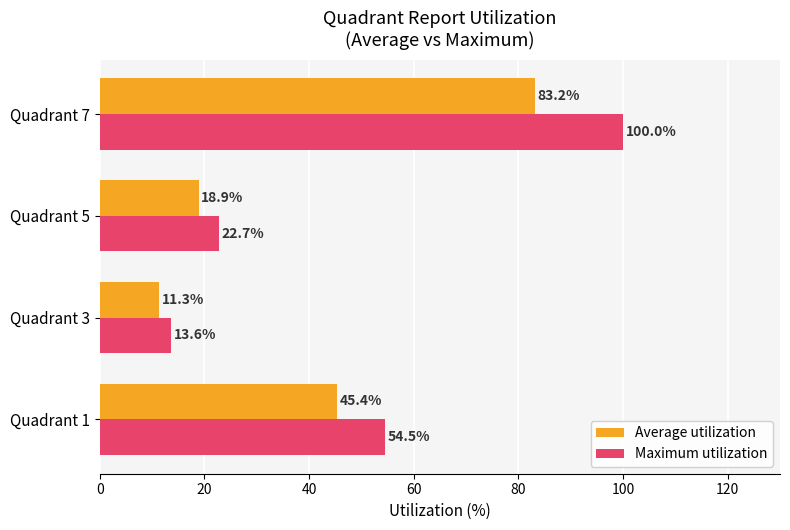

Between Quadrant 3 and Quadrant 7, which series saw the biggest shift?

Maximum utilization